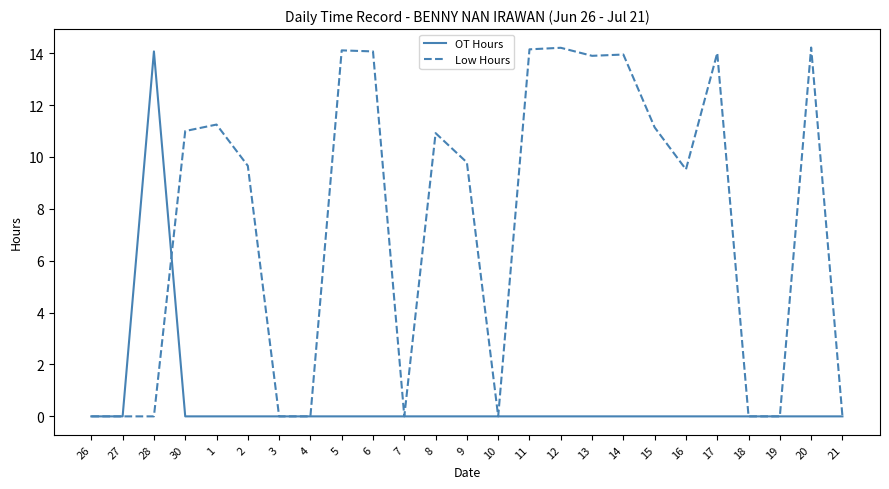

Is it true that OT Hours equals 0.0 at 13?

True